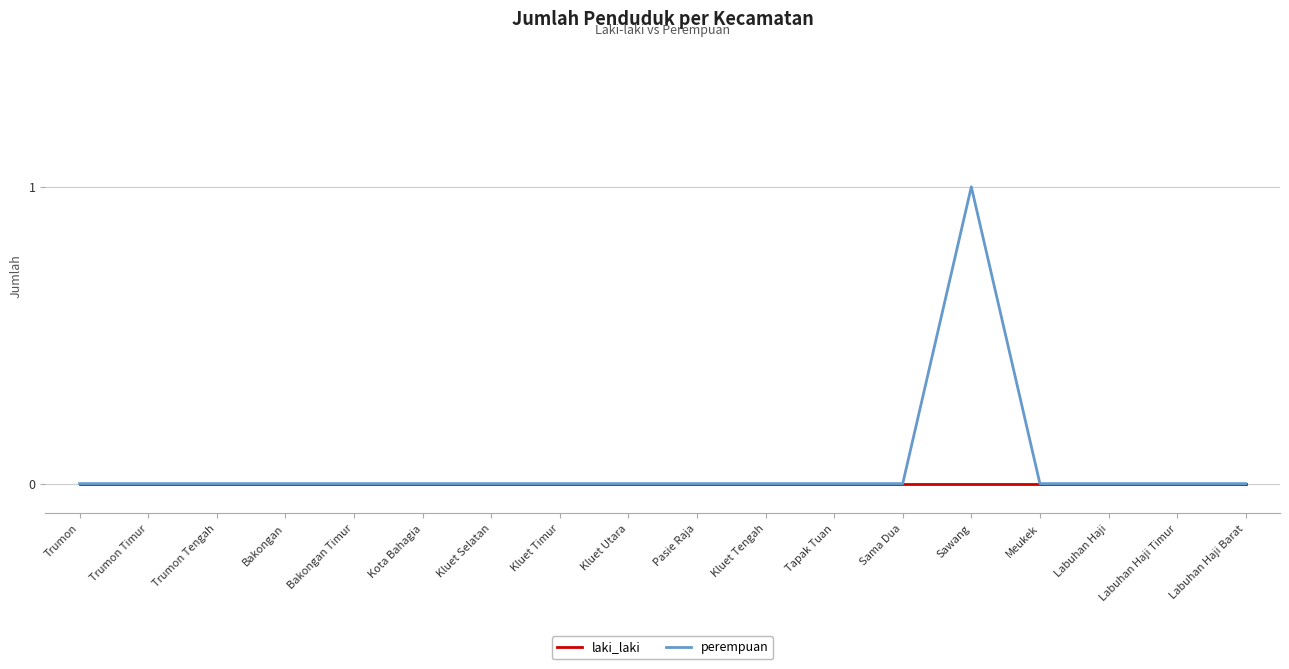

Which series has the widest spread of values?

perempuan